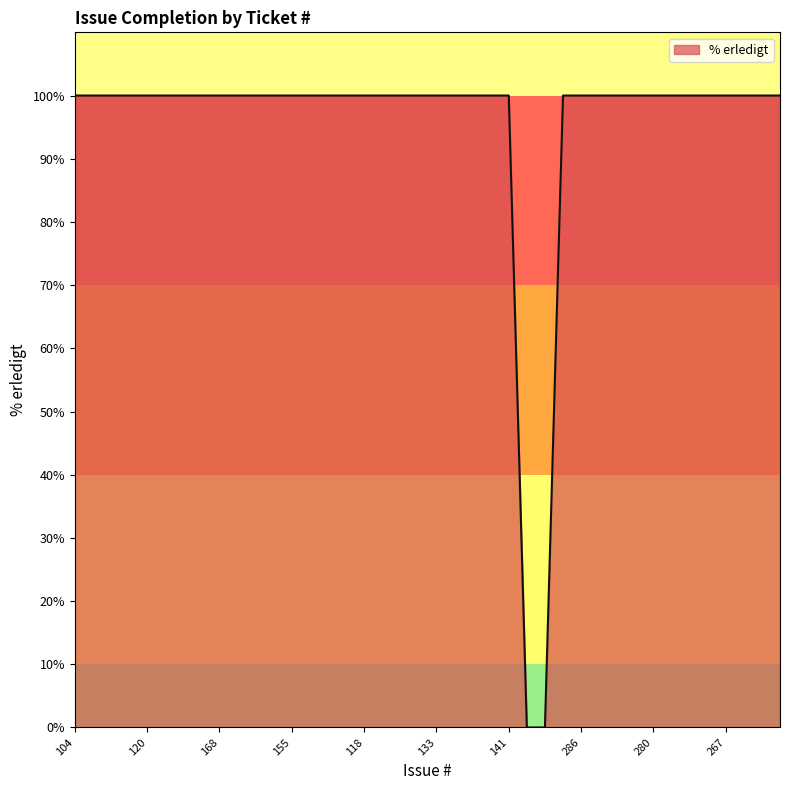

What is the maximum value shown in the chart?

100